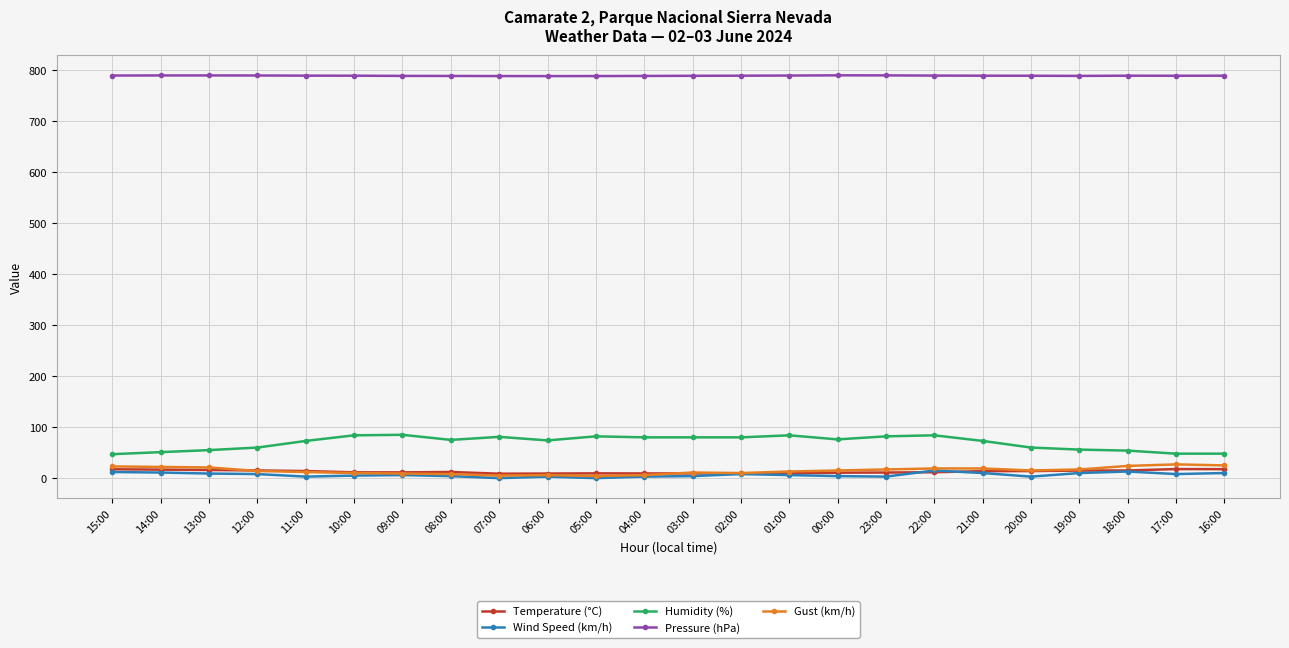

The Gust (km/h) series shows 17.0 at 19:00. True or false?

True